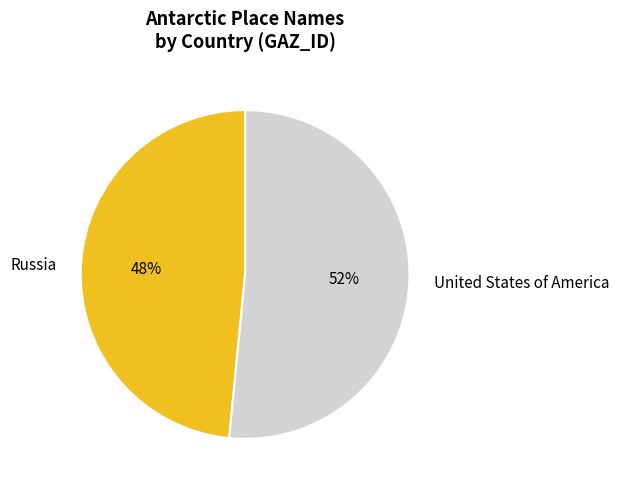

To the nearest percent, what is the average slice percentage?

50%